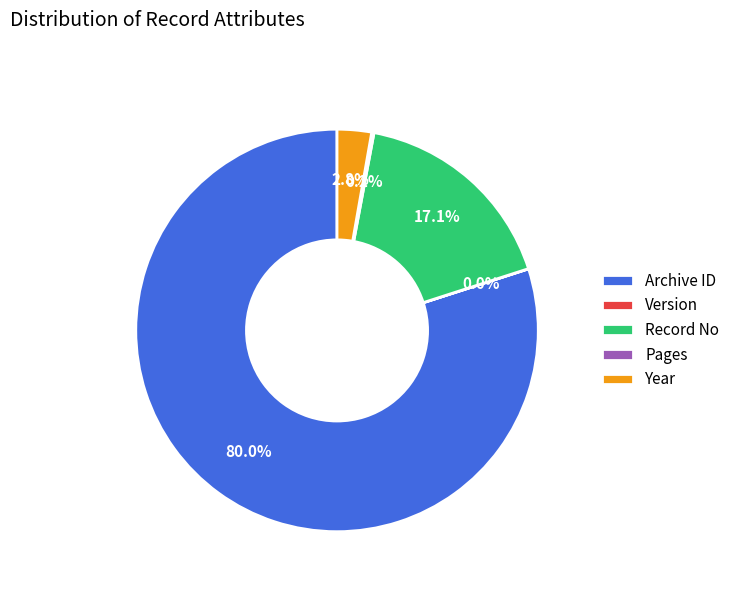

Do Record No and Archive ID together represent more than half of the pie?

Yes